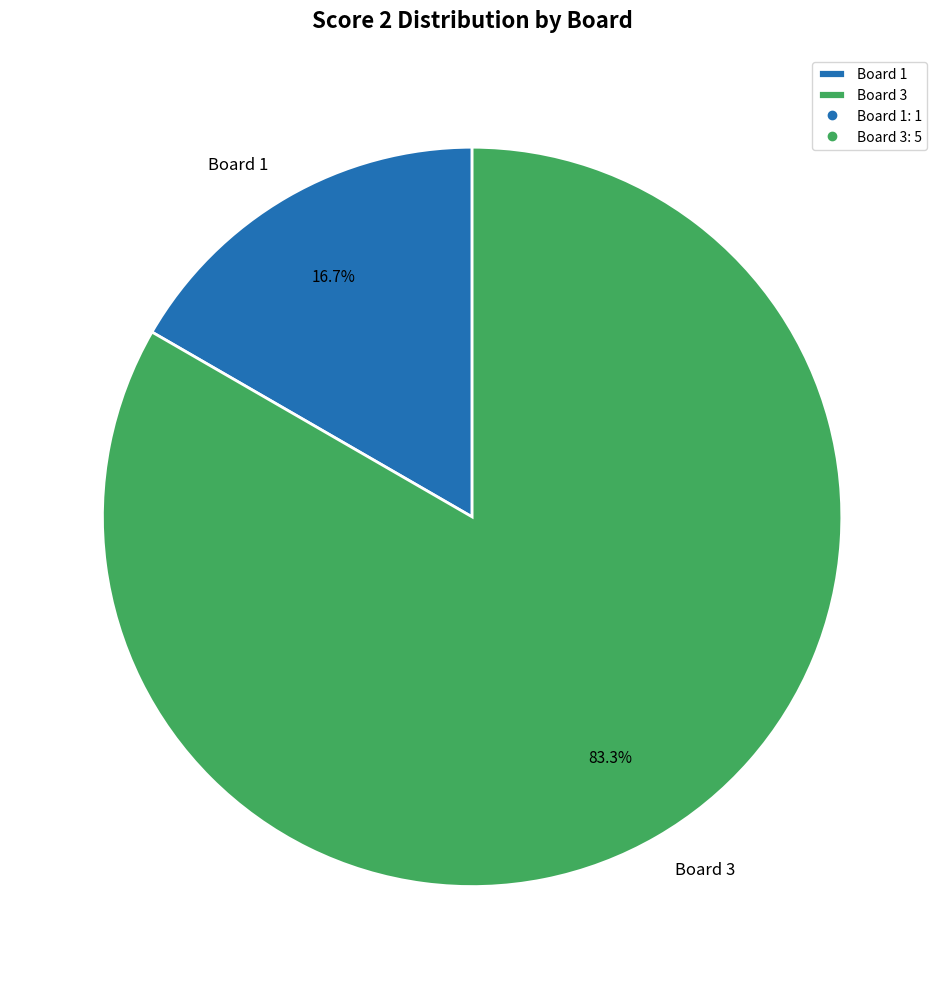

What is the majority slice?

Board 3